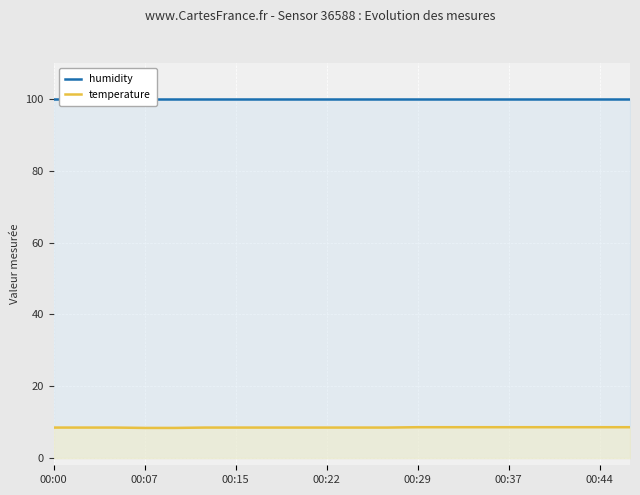

Which series has the widest spread of values?

temperature